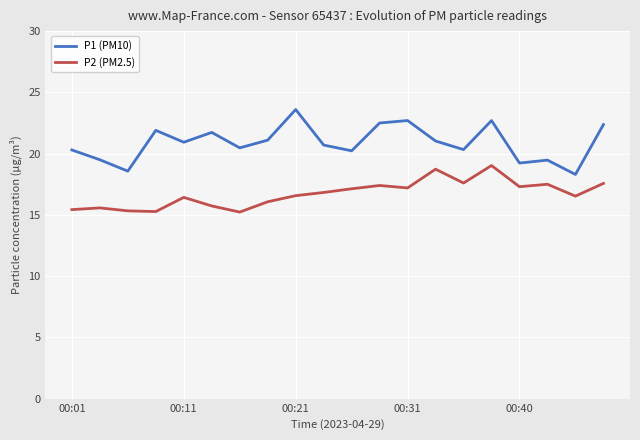

What are all the series names shown in the legend?

P1 (PM10), P2 (PM2.5)